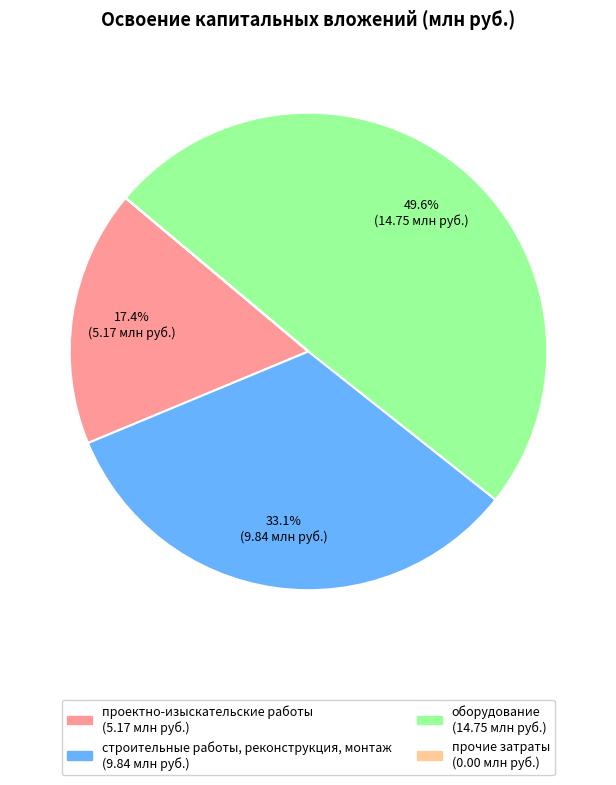

To the nearest percent, what is the difference between the проектно-изыскательские работы and оборудование slice percentages?

32%